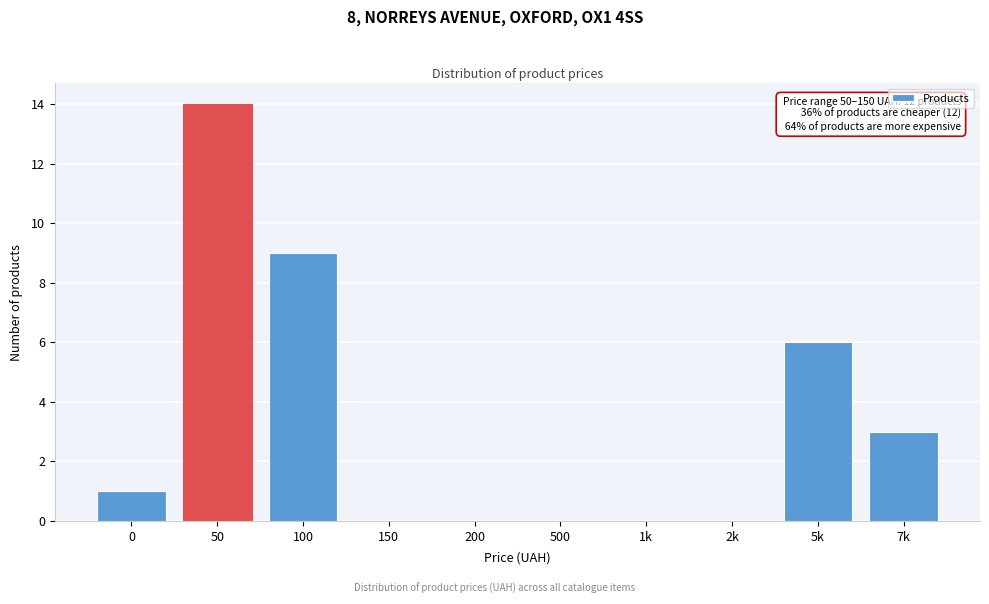

Reading right to left, transcribe all the data shown in this chart.

7k=3	5k=6	2k=0	1k=0	500=0	200=0	150=0	100=9	50=14	0=1